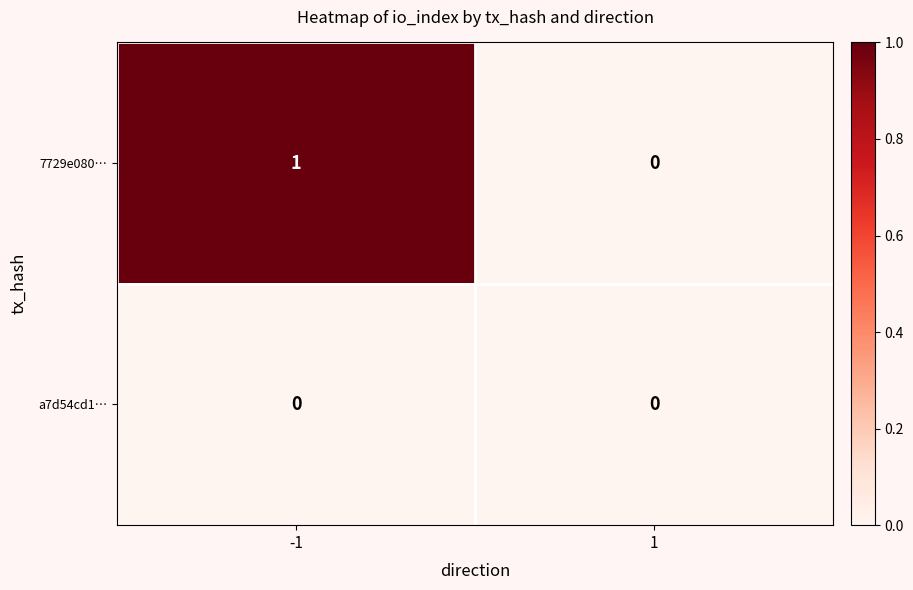

What is the greatest value displayed?

1